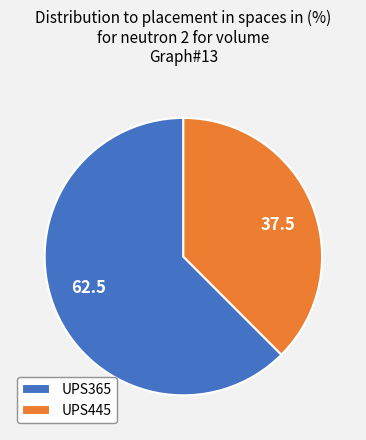

Which category has the smallest portion of the pie?

UPS445